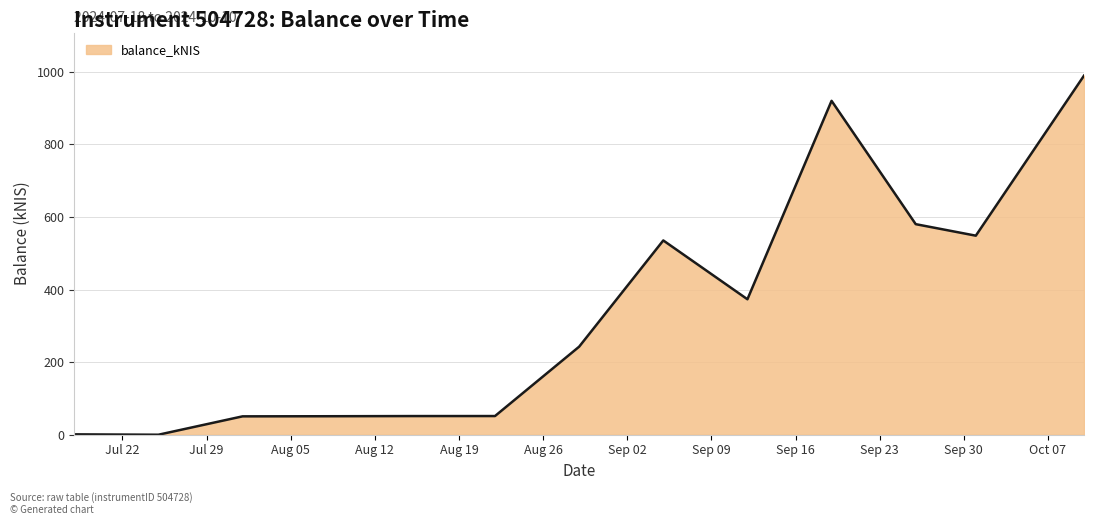

What is the maximum value shown in the chart?

989.3